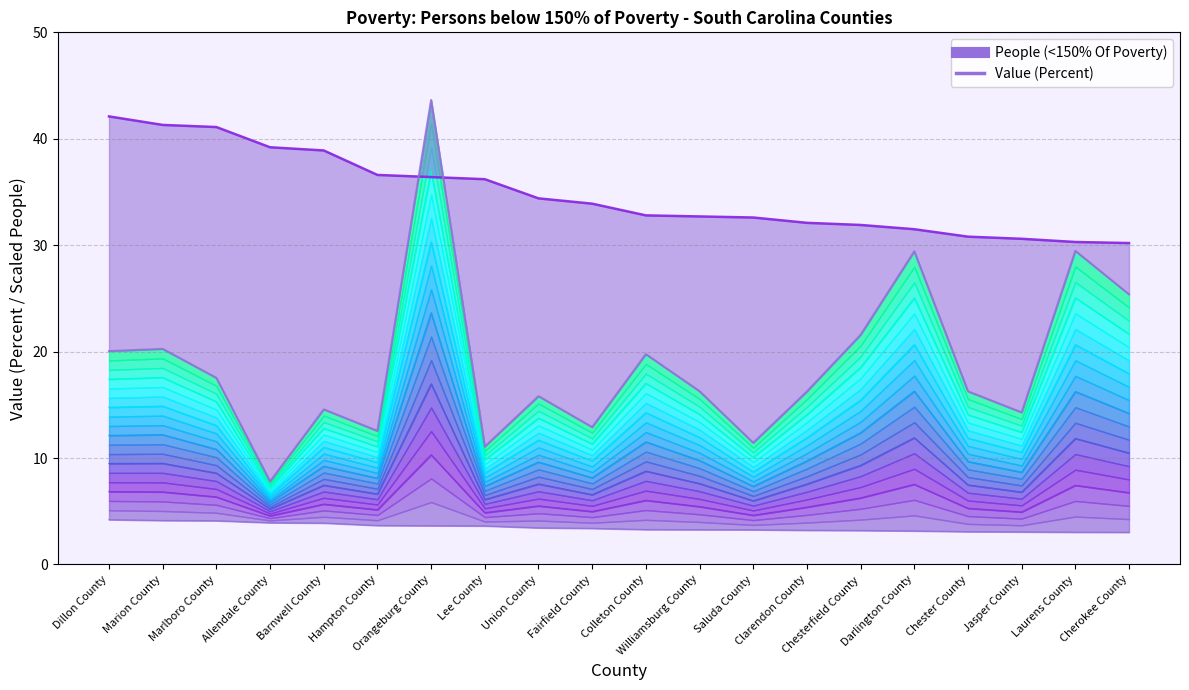

How many series are shown in this chart?

2